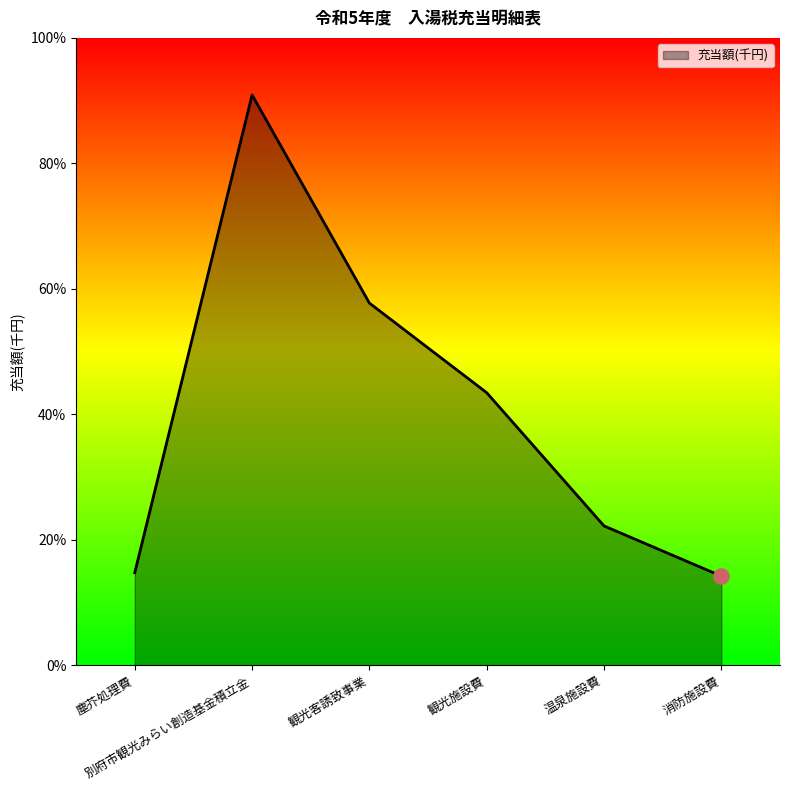

Between 観光施設費 and 温泉施設費, which is larger?

観光施設費